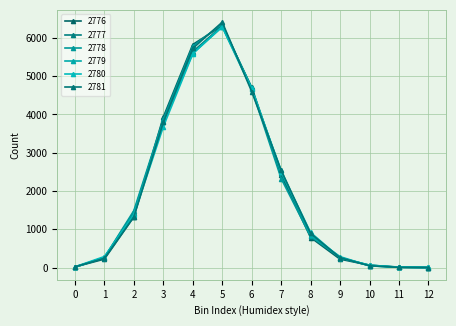

How many lines are shown in the chart?

6